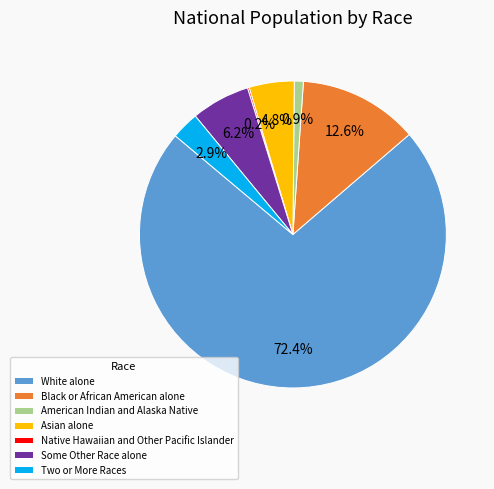

Combined, do White alone and Black or African American alone account for over 50%?

Yes